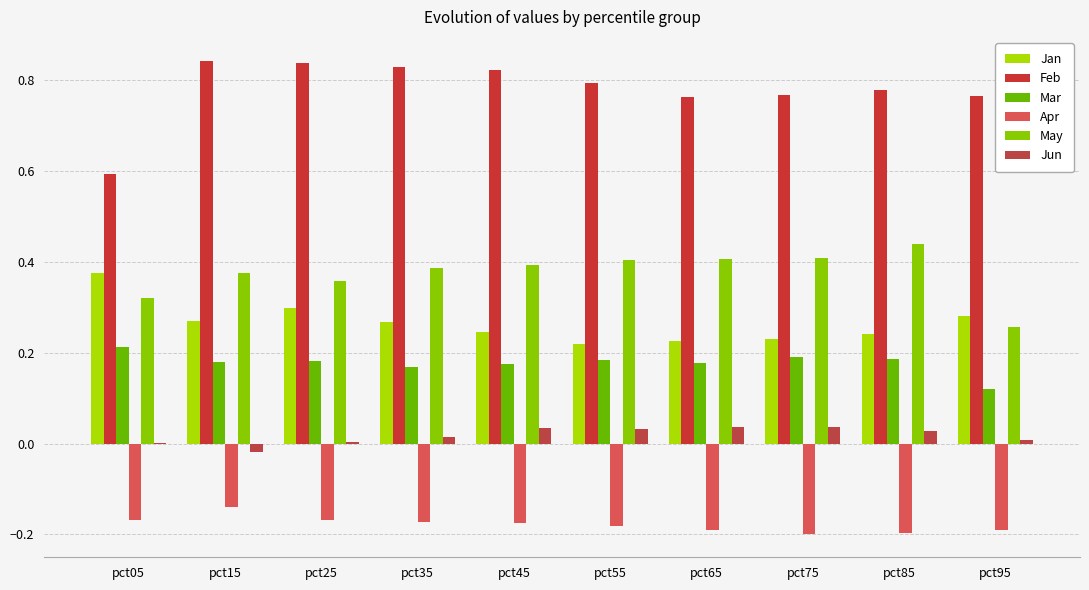

What are all the series names shown in the legend?

Jan, Feb, Mar, Apr, May, Jun